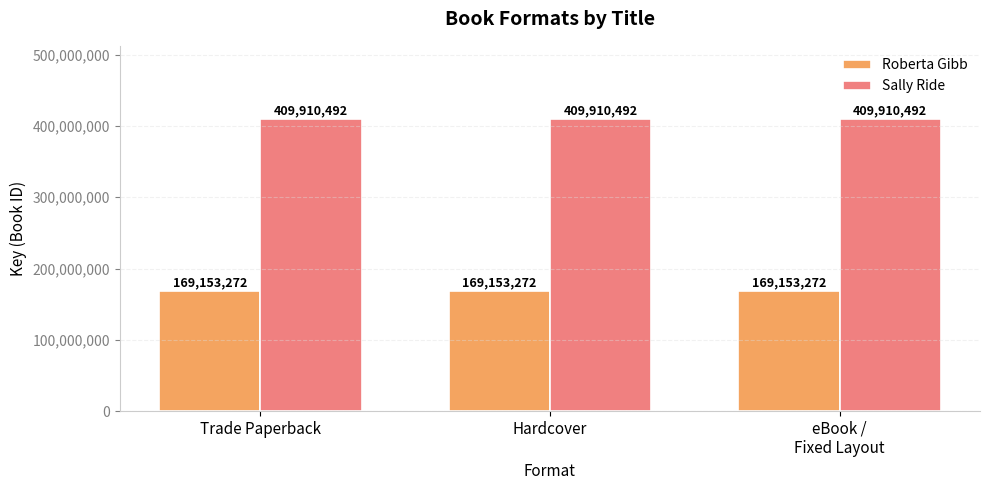

Is the value of Sally Ride at Trade Paperback greater than the value of Roberta Gibb at eBook /
Fixed Layout?

Yes